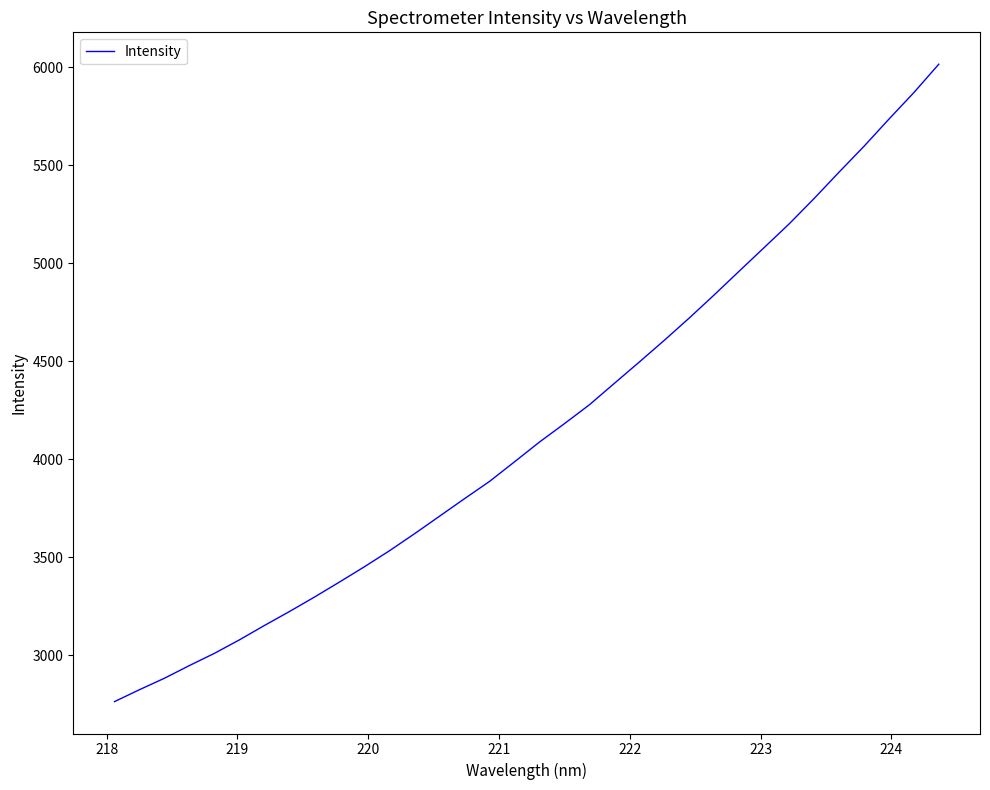

What is the greatest value displayed?

6016.4